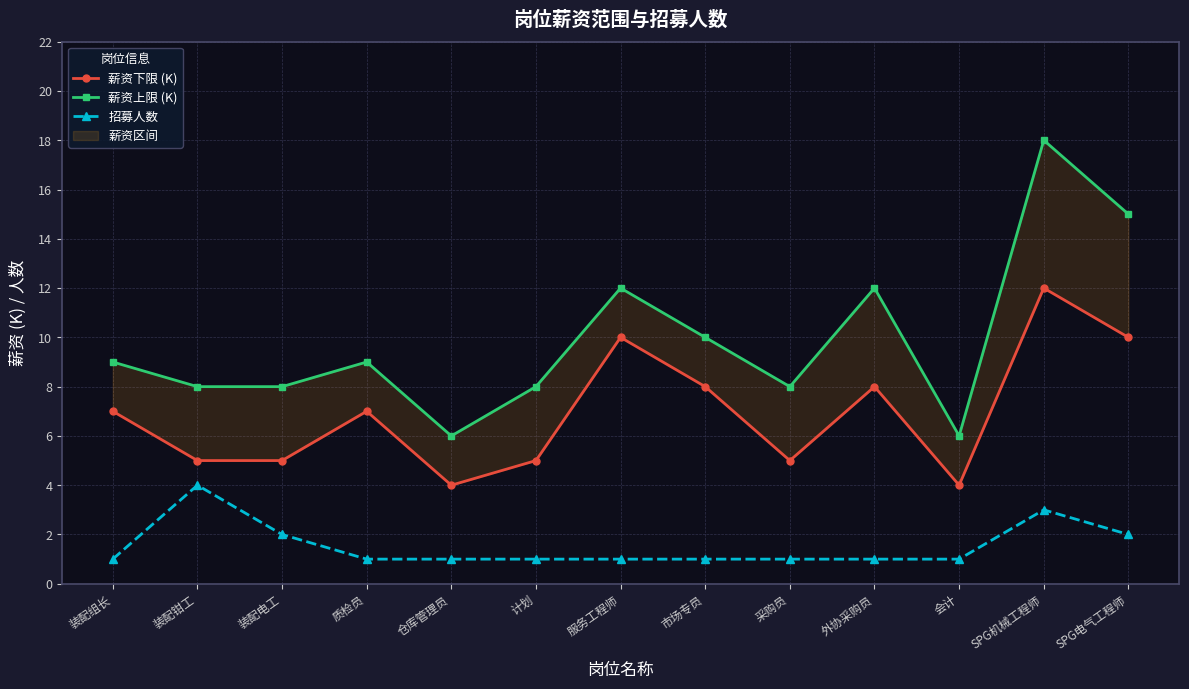

How many categories are shown in the chart?

13